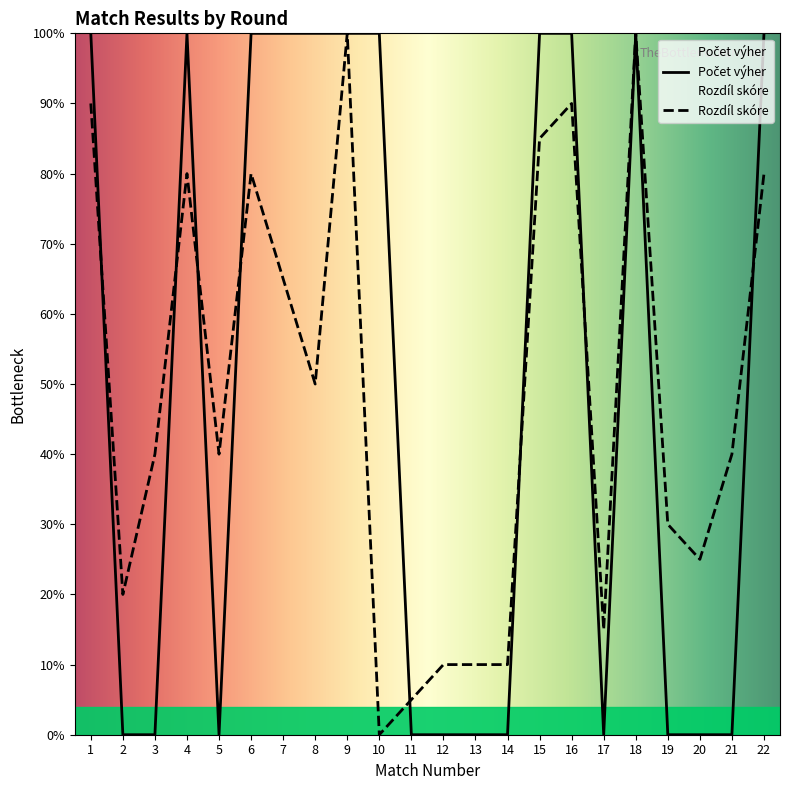

At which category does Rozdíl skóre reach its first local valley?

2